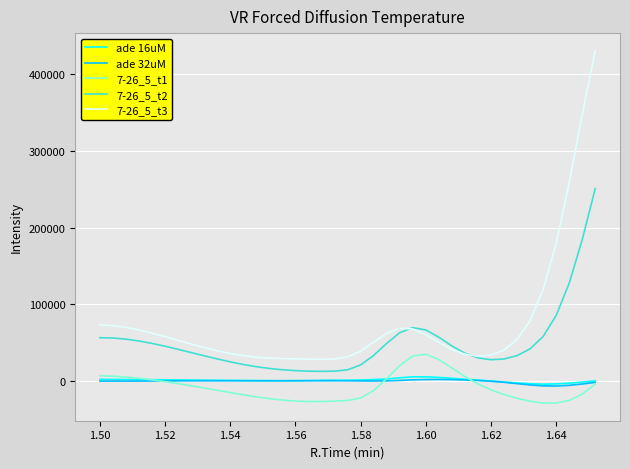

What is the average value of the 7-26_5_t3 series?

75459